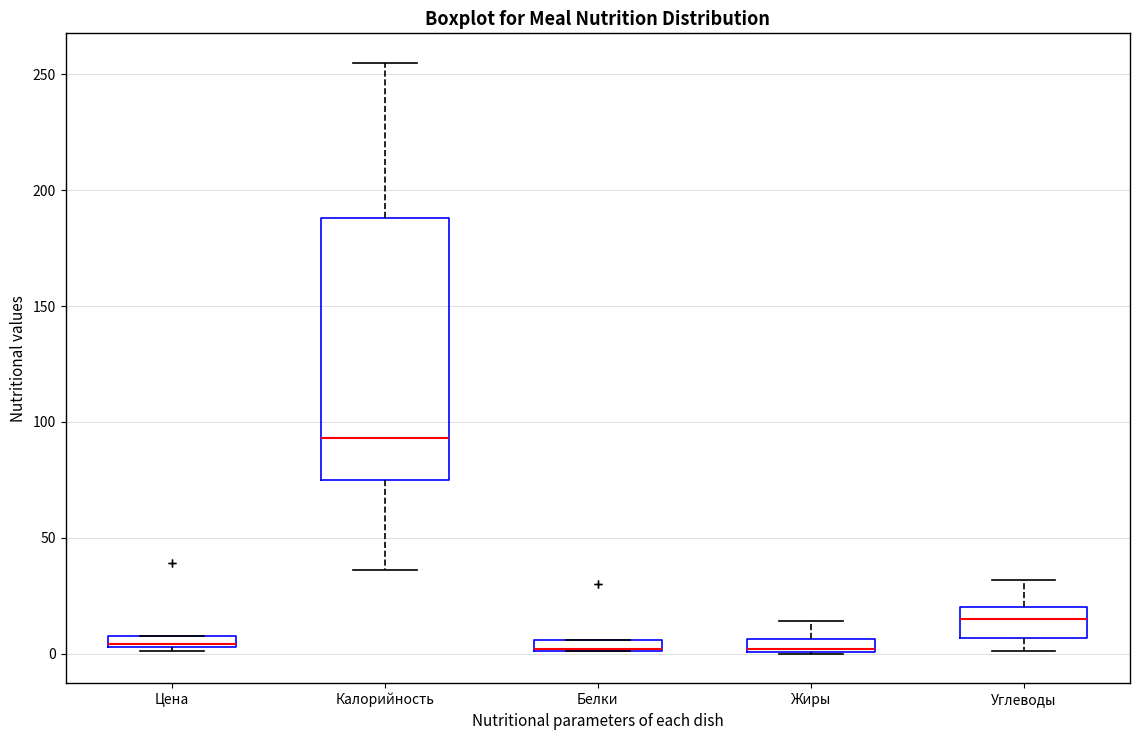

Where is the lower edge of the box for Калорийность on the y-axis? The values are not printed on the chart, so give them approximately, as read against the axis.

75